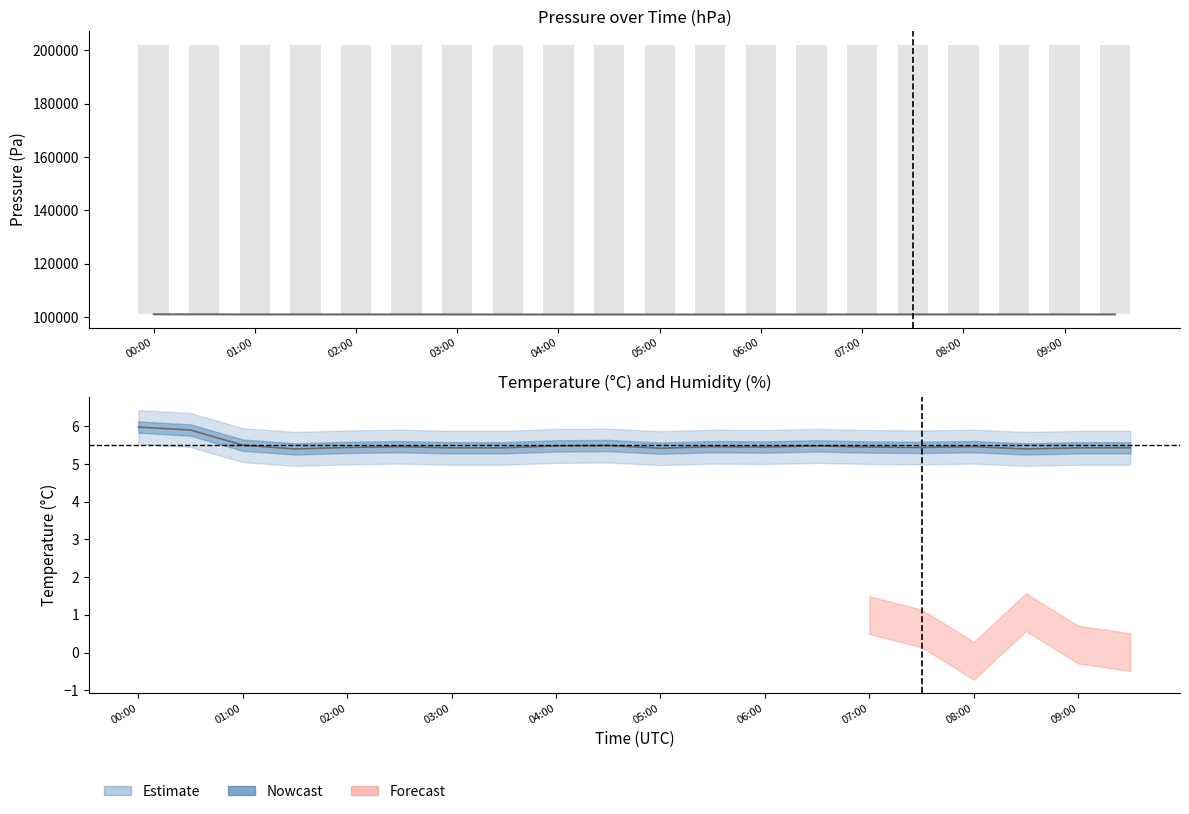

What is the label of the 4th bar from the right?

08:00